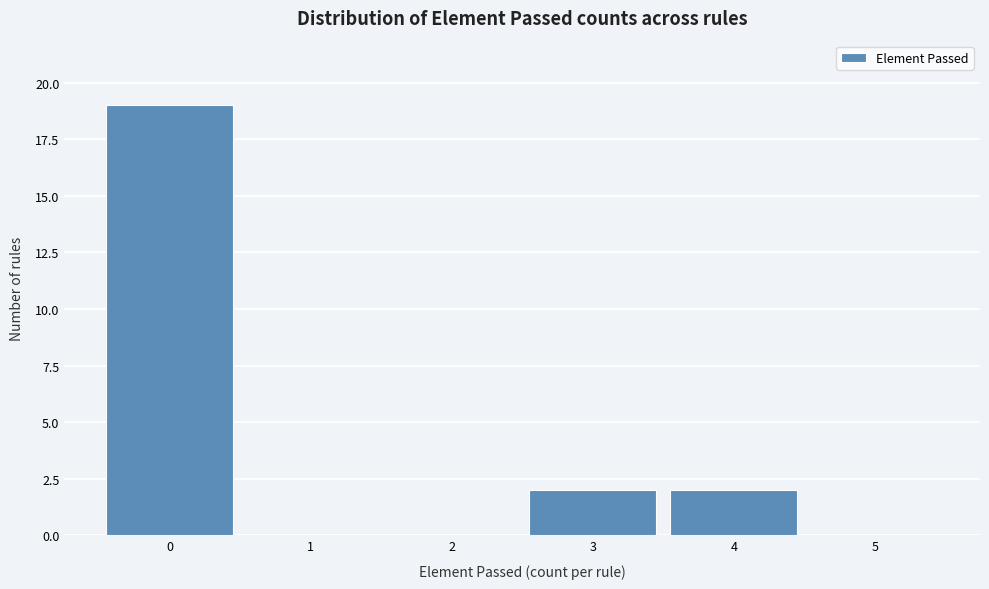

Reading left to right, list every bar in this chart as the range it spans on the x-axis followed by its height. The values are not printed on the chart, so give them approximately, as read against the axis.

-0.5 to 0.5: 19
0.5 to 1.5: 0
1.5 to 2.5: 0
2.5 to 3.5: 2
3.5 to 4.5: 2
4.5 to 5.5: 0